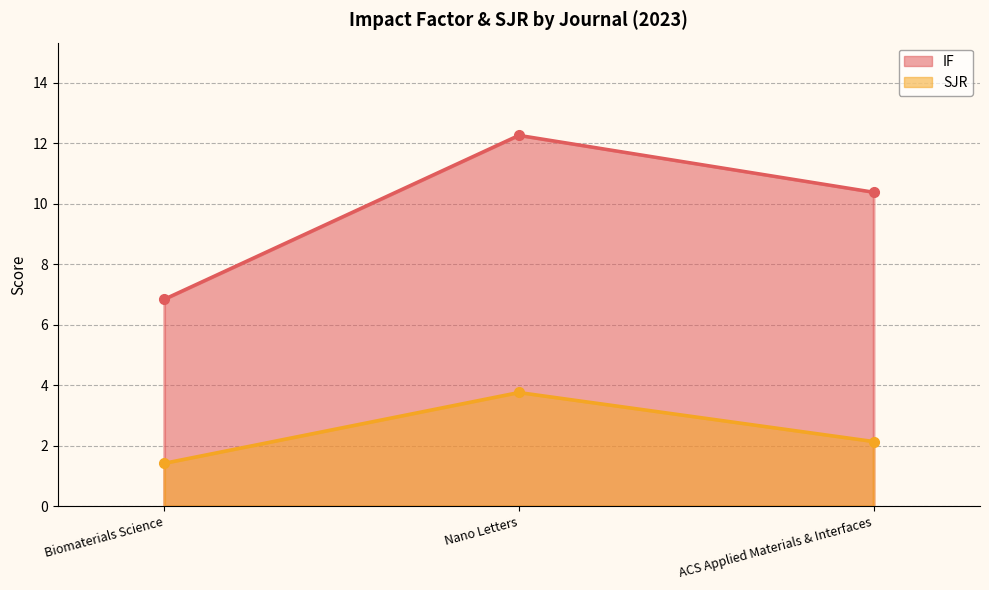

What position from the right is ACS Applied Materials & Interfaces?

1